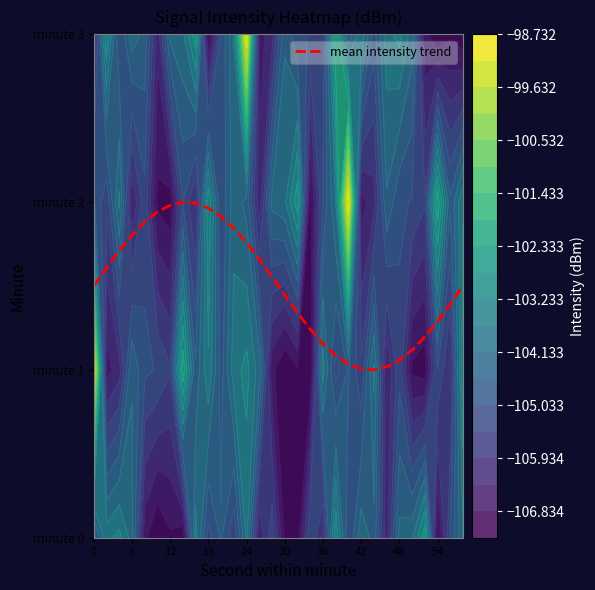

The value at 30 is 1.1. True or false?

False